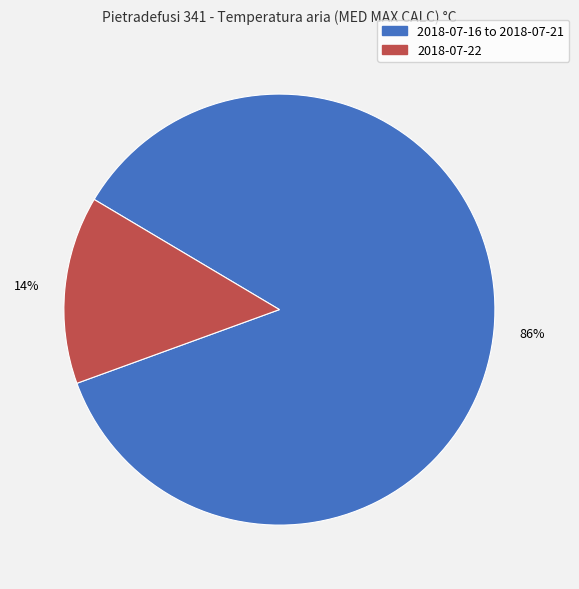

To the nearest percent, what is the difference between the largest and smallest slice percentages?

72%